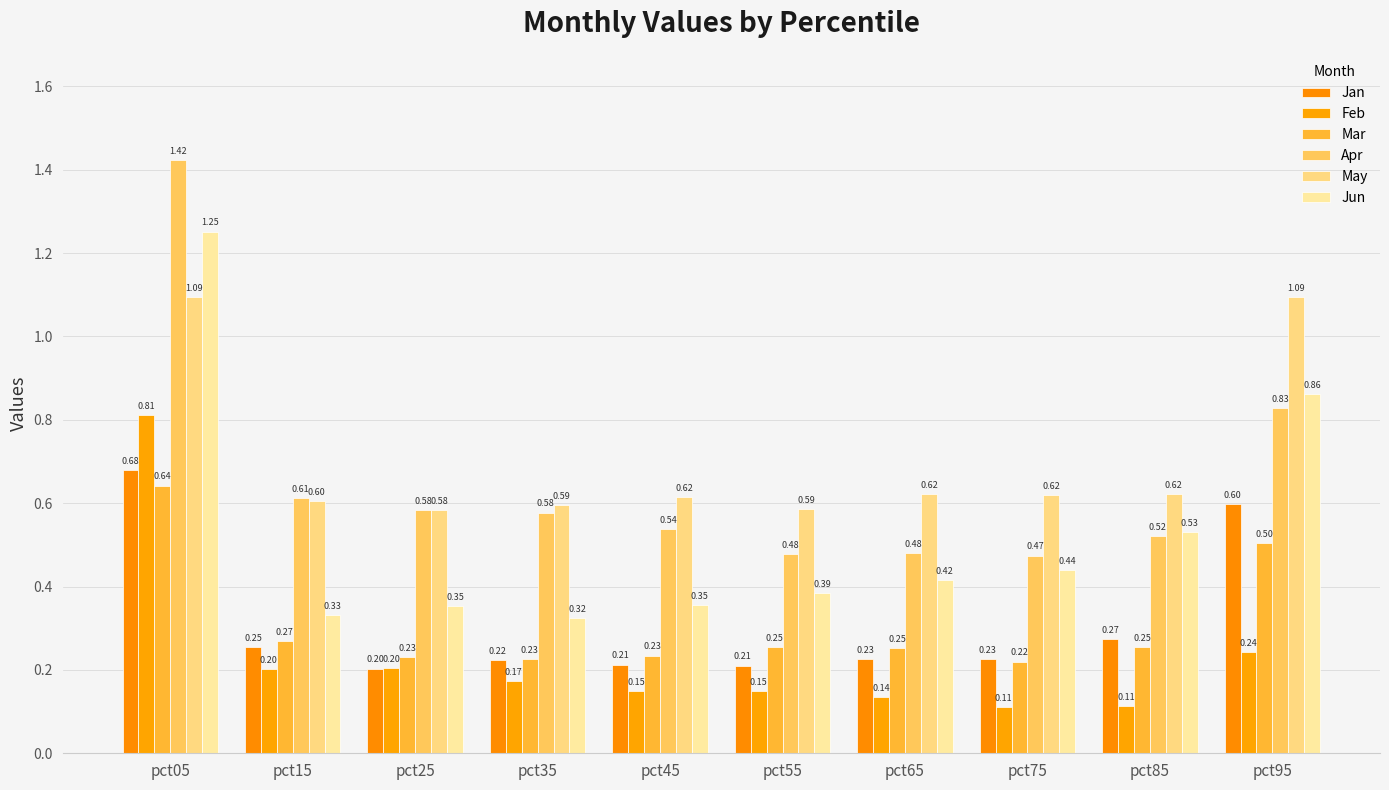

Where is Jan nearest to the value 0?

pct25